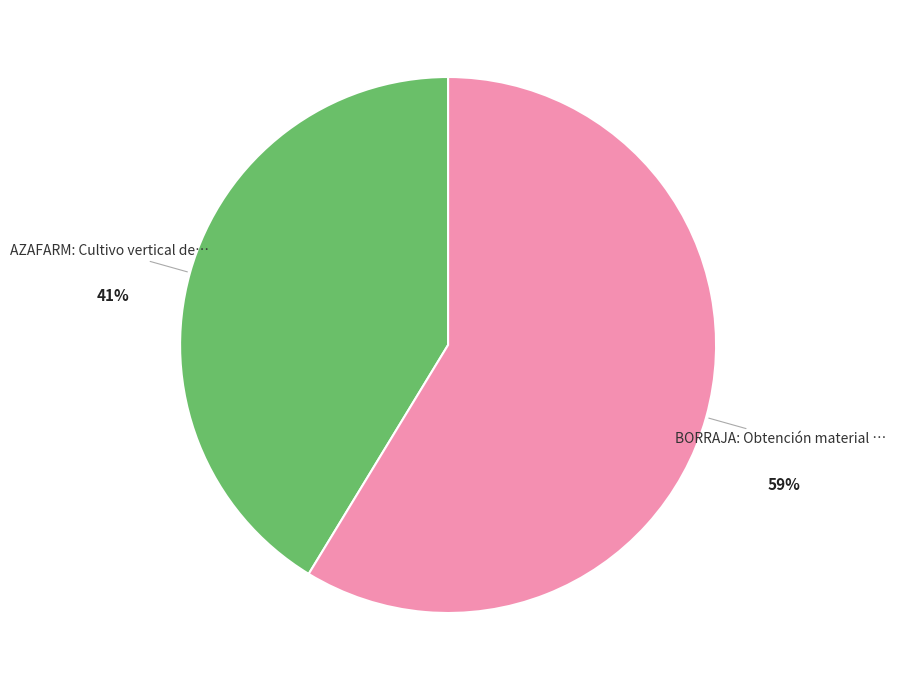

Is there any slice that represents more than half of the pie?

Yes